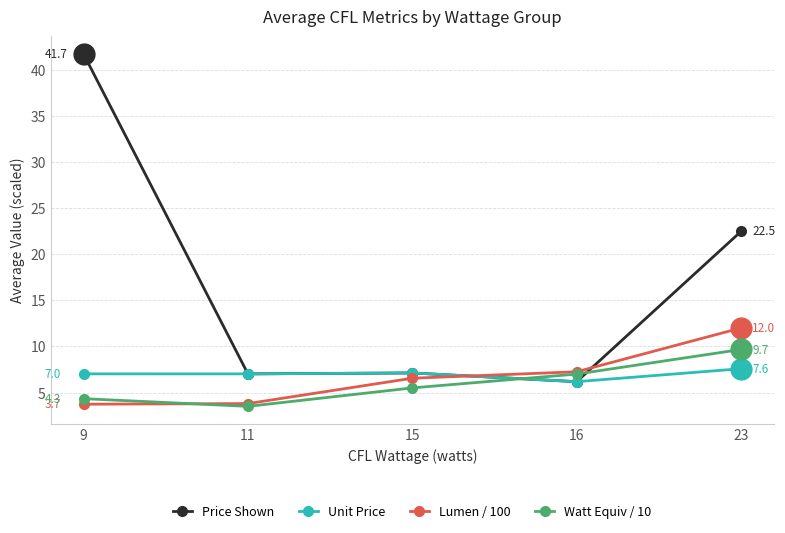

What are all the series names shown in the legend?

Price Shown, Unit Price, Lumen / 100, Watt Equiv / 10